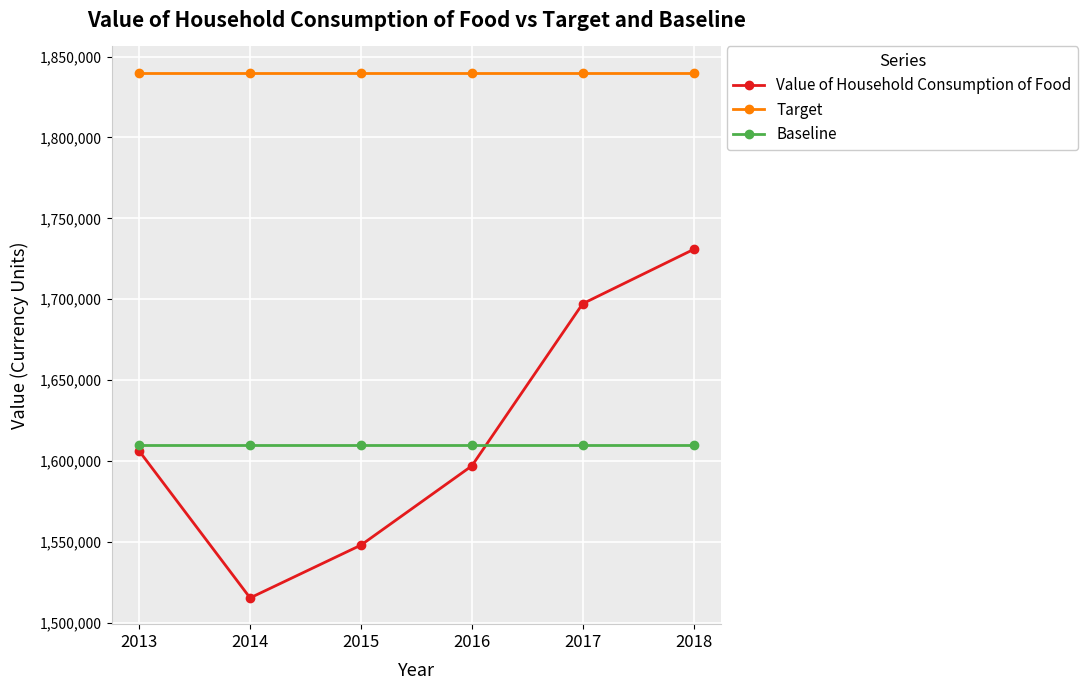

What is the total value across all series at 2016?

5046972.6